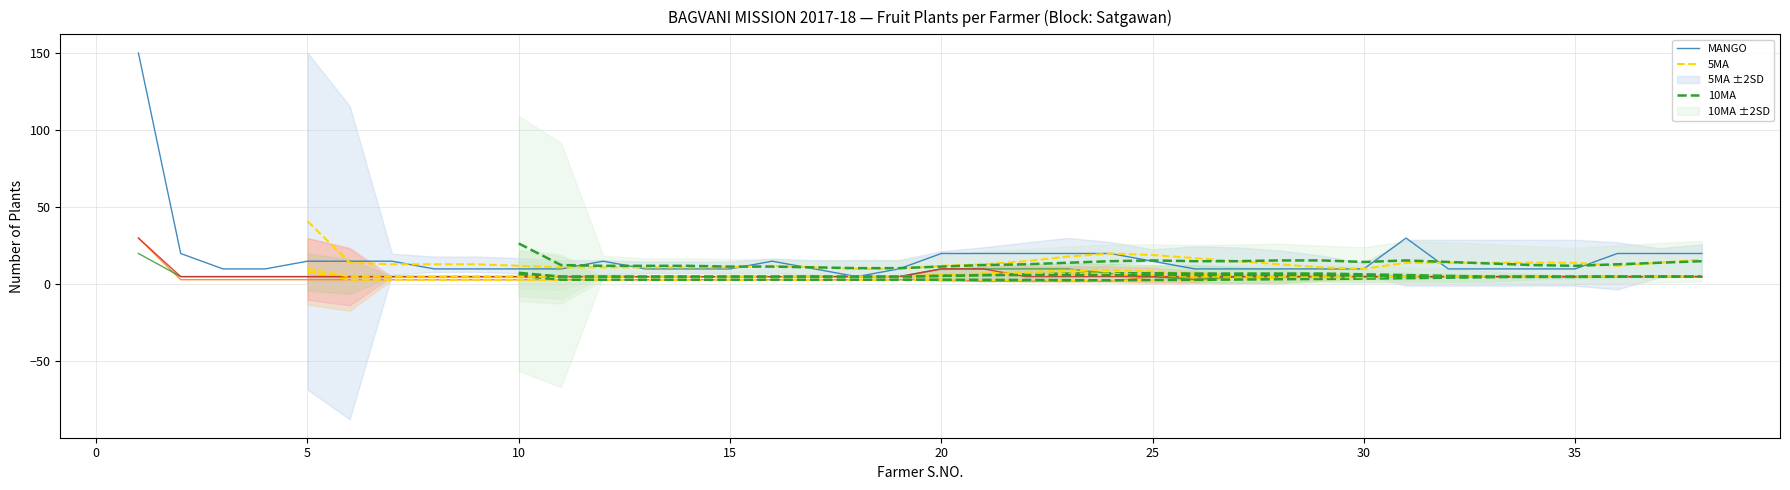

Is it true that GUAVA equals 2 at 38?

False